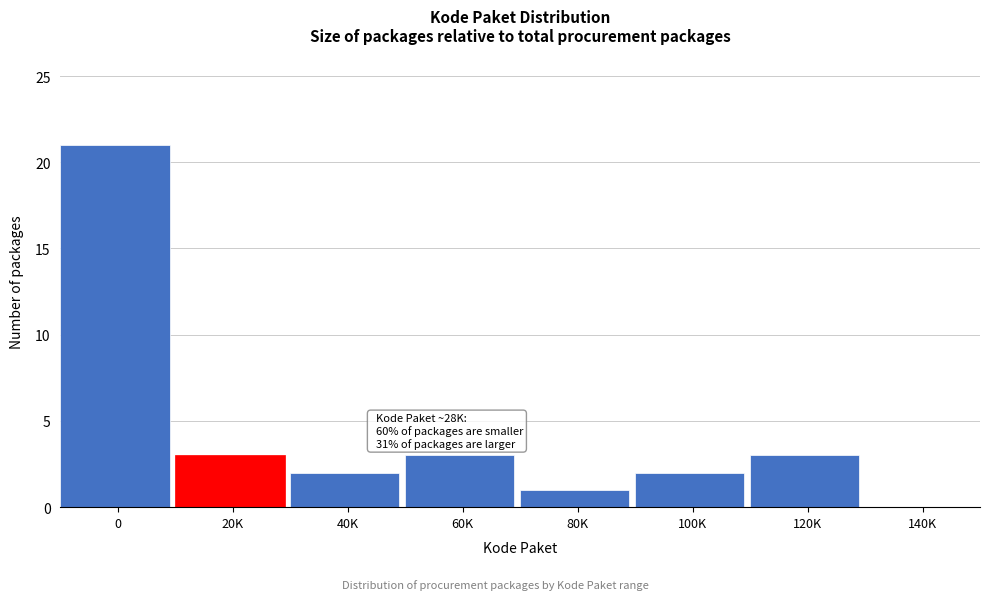

Reading left to right, extract all data points from this chart.

0=21	20K=3	40K=2	60K=3	80K=1	100K=2	120K=3	140K=0